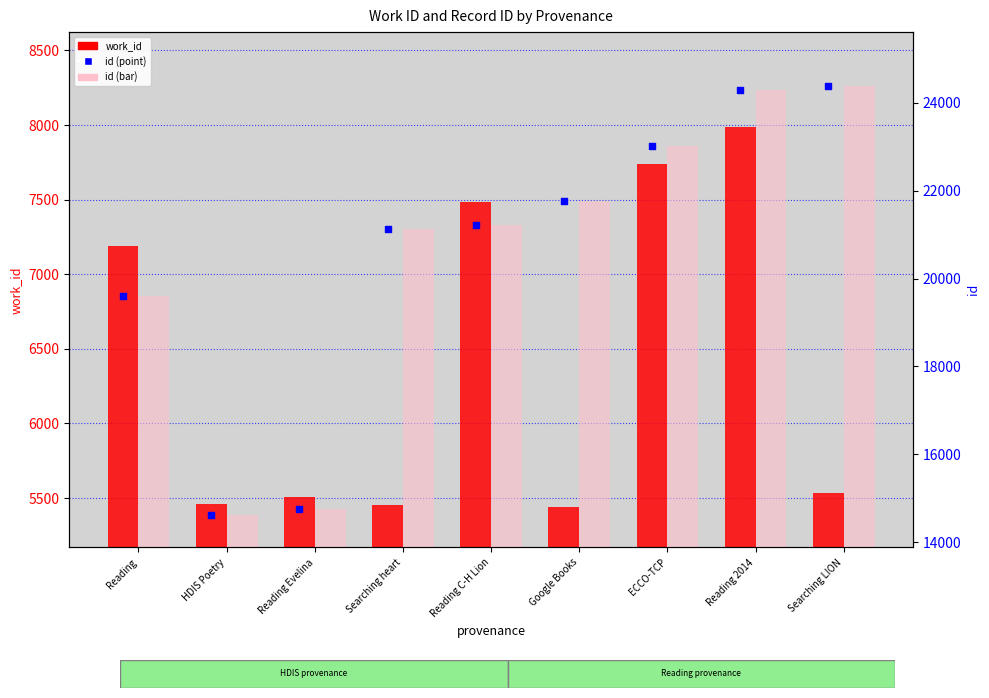

What are all the series names shown in the legend?

work_id, id (bar), id